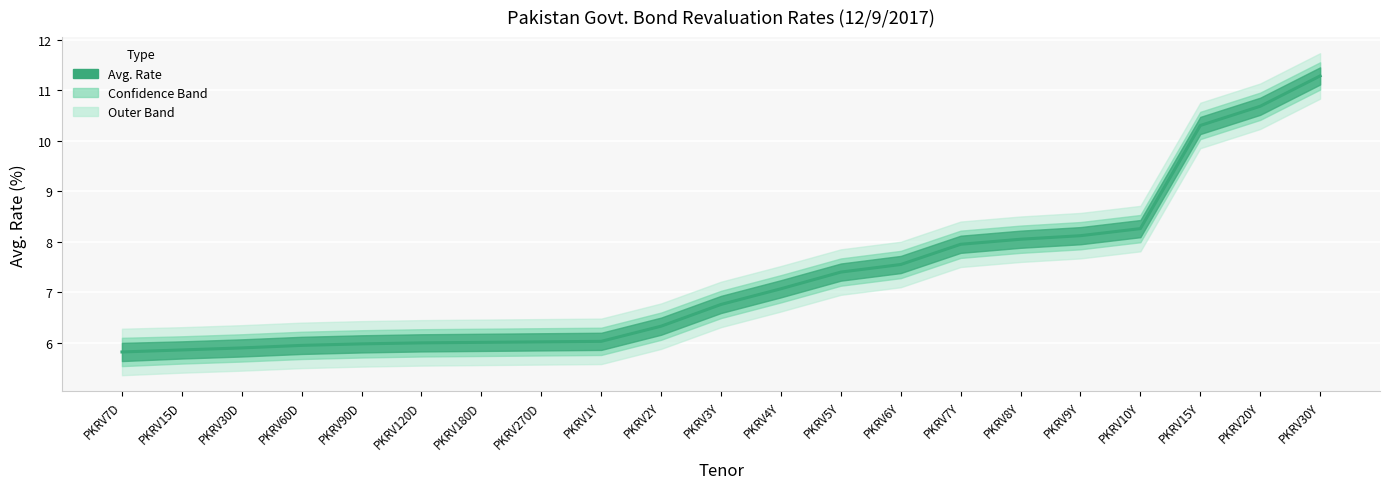

Is this an area chart (filled region under the line)?

No